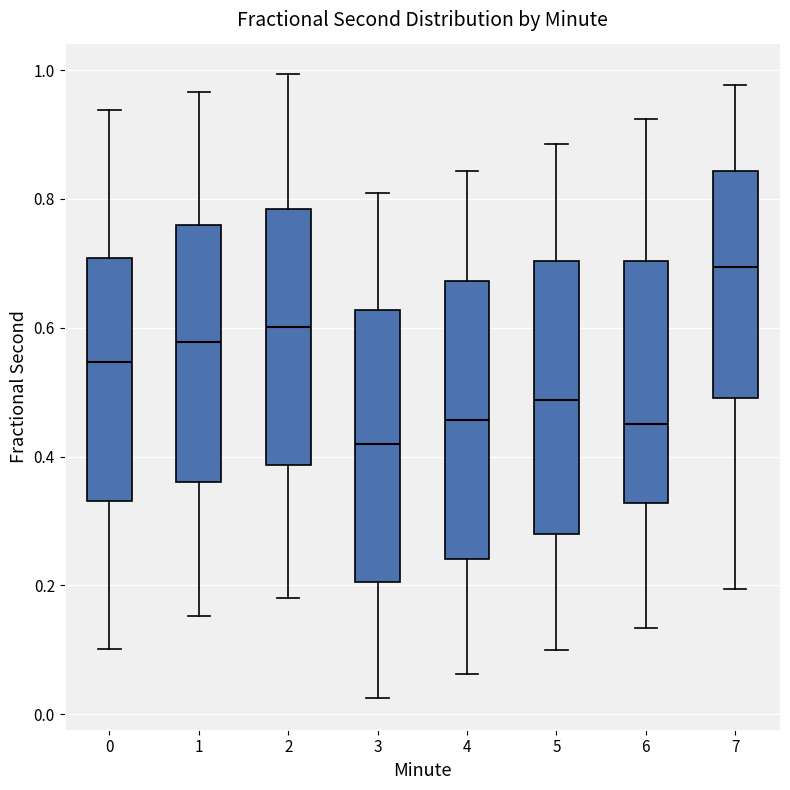

Reading left to right, transcribe this box plot: for each box, give where its median line is, the range the box spans, and where its two whiskers end, as read against the y-axis. The values are not printed on the chart, so give them approximately, as read against the axis.

0: median 0.54, box 0.34 to 0.70, whiskers 0.10 to 0.94
1: median 0.58, box 0.36 to 0.76, whiskers 0.16 to 0.96
2: median 0.60, box 0.38 to 0.78, whiskers 0.18 to 1.00
3: median 0.42, box 0.20 to 0.62, whiskers 0.02 to 0.80
4: median 0.46, box 0.24 to 0.68, whiskers 0.06 to 0.84
5: median 0.48, box 0.28 to 0.70, whiskers 0.10 to 0.88
6: median 0.46, box 0.32 to 0.70, whiskers 0.14 to 0.92
7: median 0.70, box 0.50 to 0.84, whiskers 0.20 to 0.98